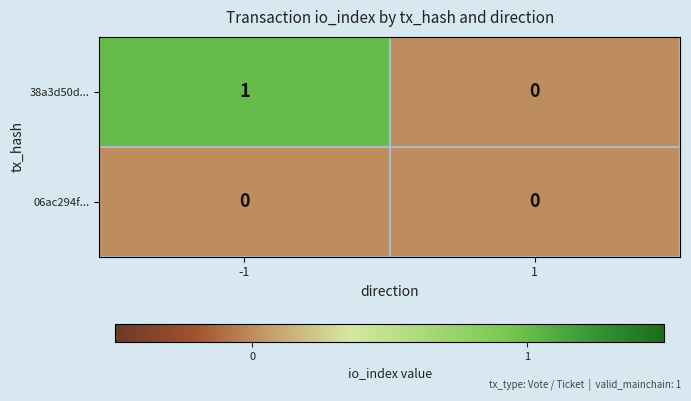

Which series has the widest spread of values?

38a3d50d...